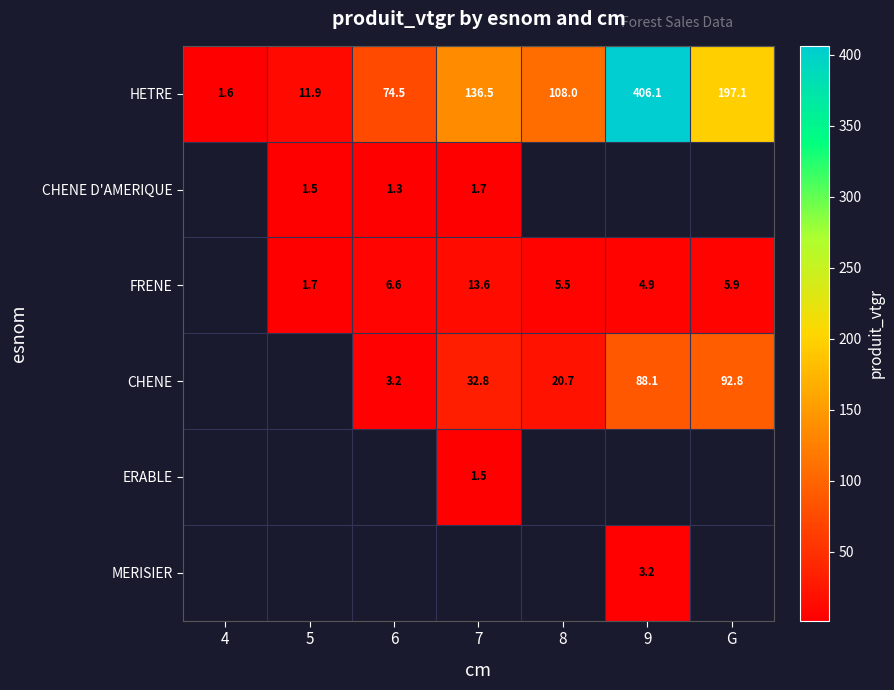

How many data points in CHENE are above 3?

5